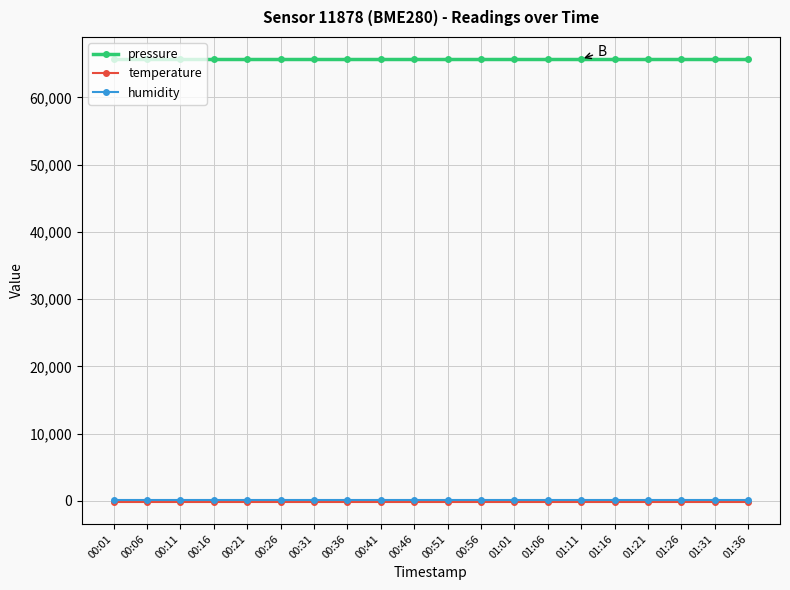

At how many categories does at least one series exceed 42728?

20